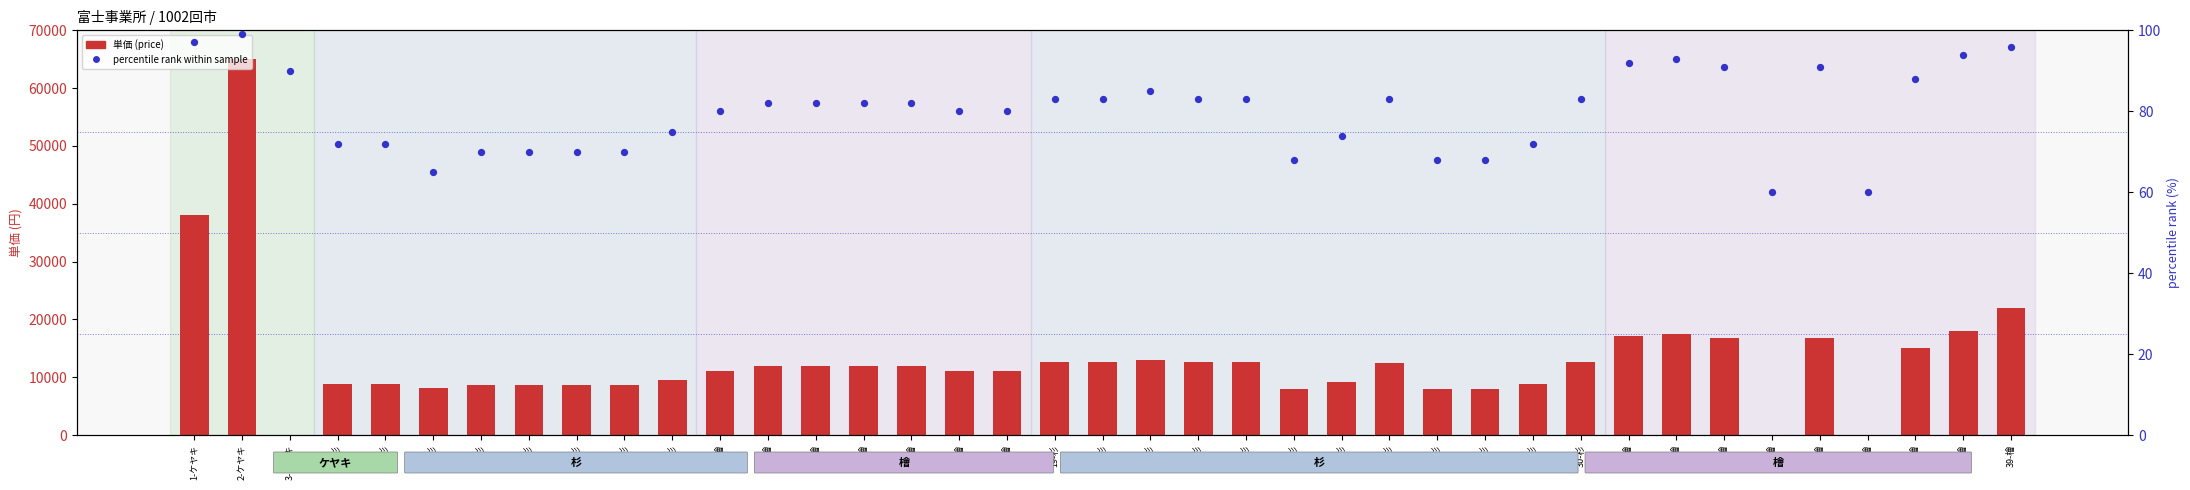

At how many categories does at least one series exceed 20284?

3